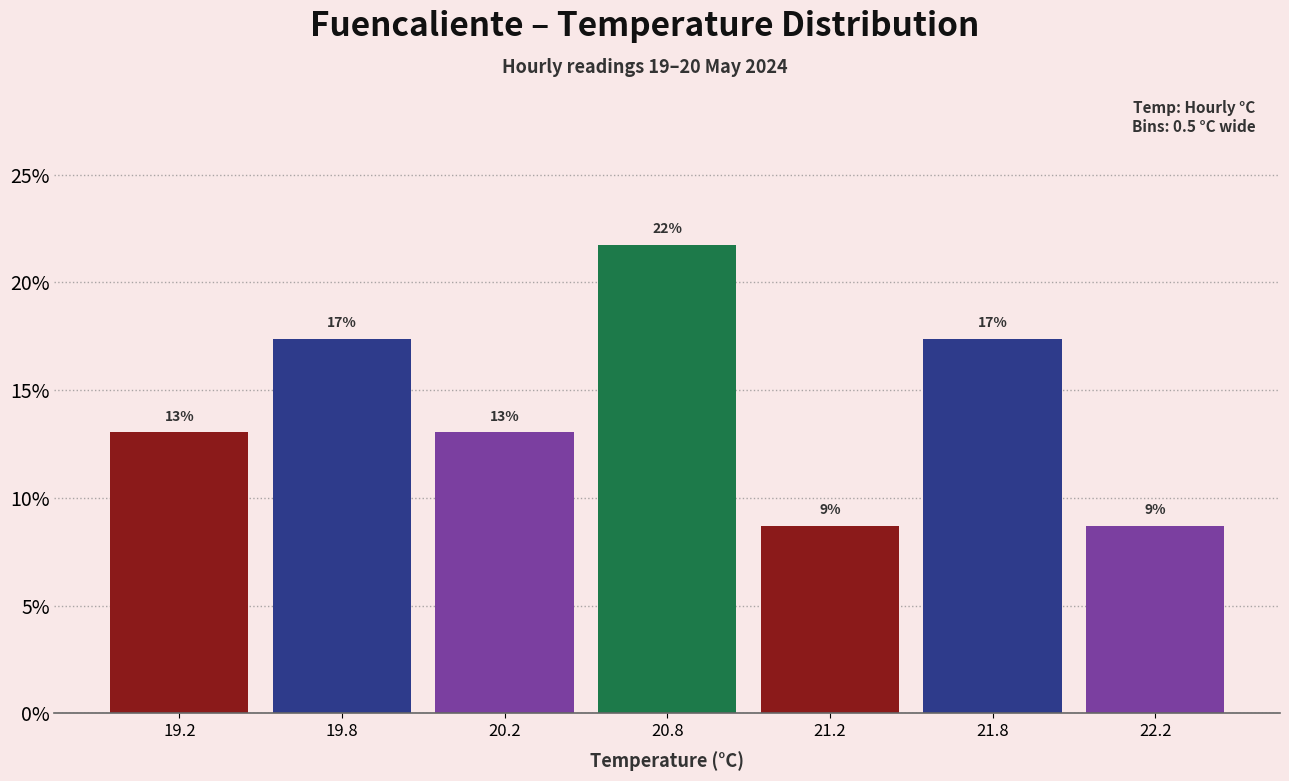

How many bars are there in total?

7